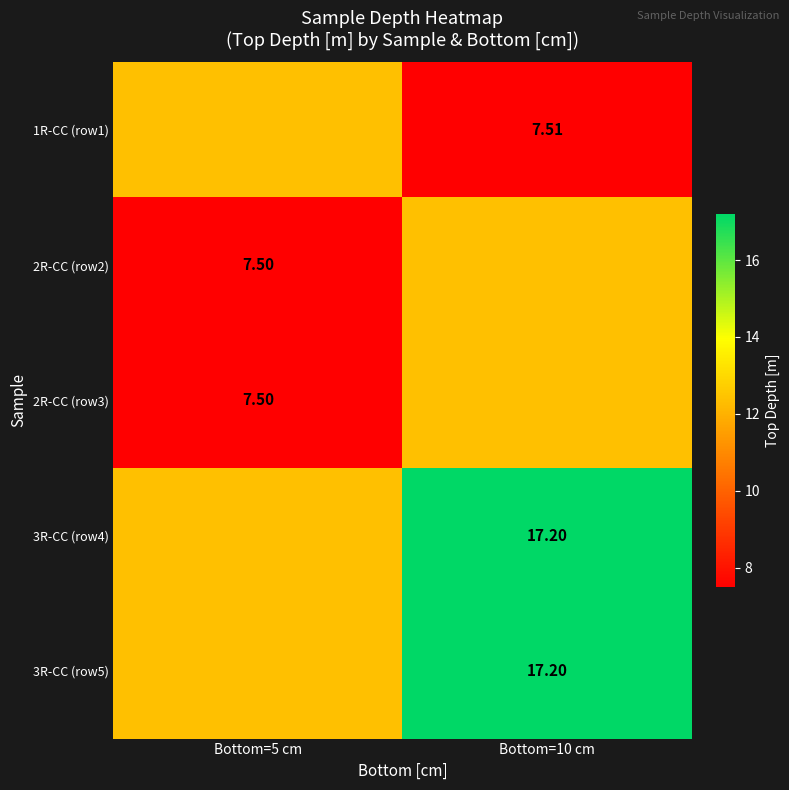

Where does the 1R-CC (row1) series first go above 12?

Bottom=5 cm